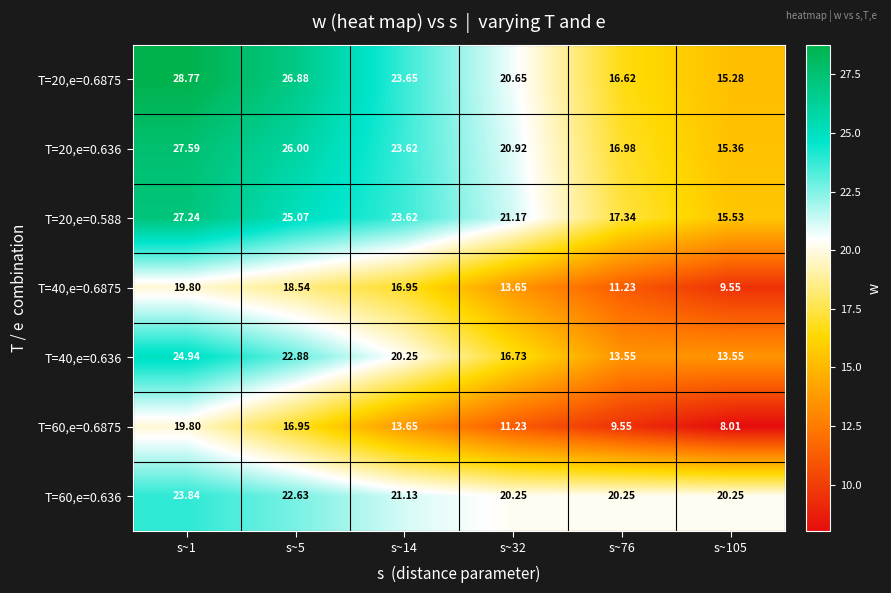

Is the value of T=40,e=0.6875 at s~1 greater than the value of T=60,e=0.636 at s~76?

No